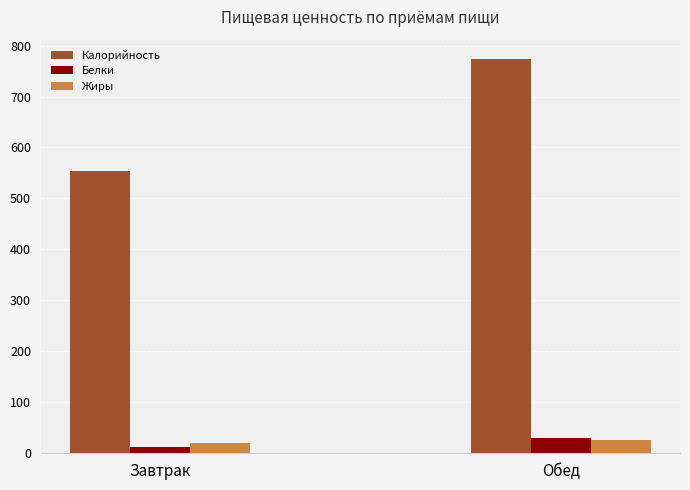

Where does the Калорийность series first go above 772?

Обед